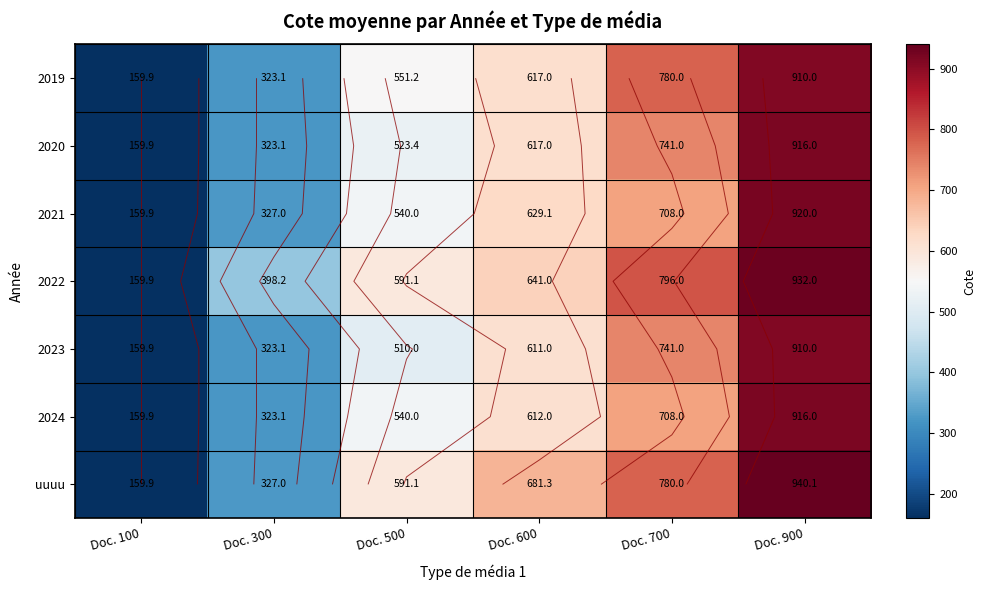

What is the minimum value for 2020?

159.9